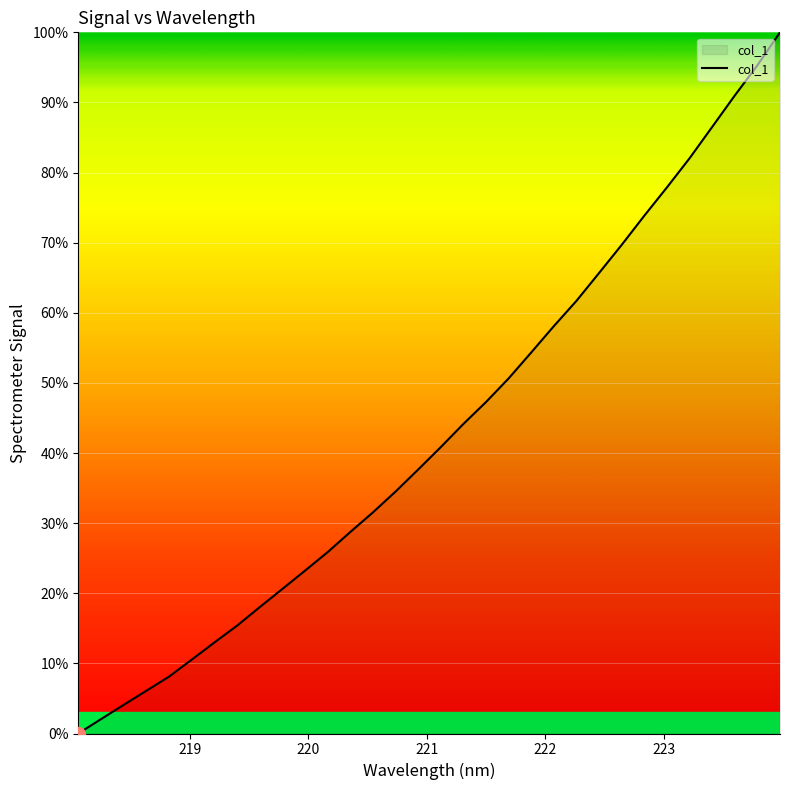

What is the maximum value shown in the chart?

100.0